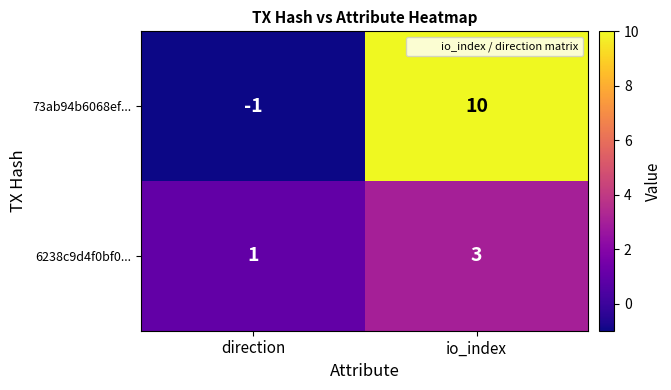

Reading right to left, list all the values displayed in this chart.

73ab94b6068ef...: 10	-1
6238c9d4f0bf0...: 3	1